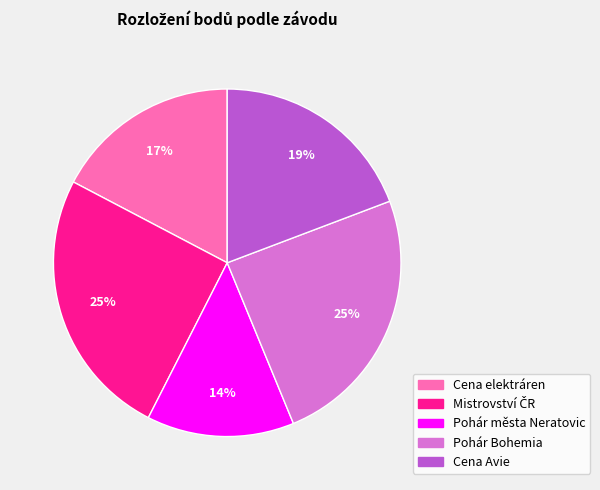

Does any single category account for the majority?

No